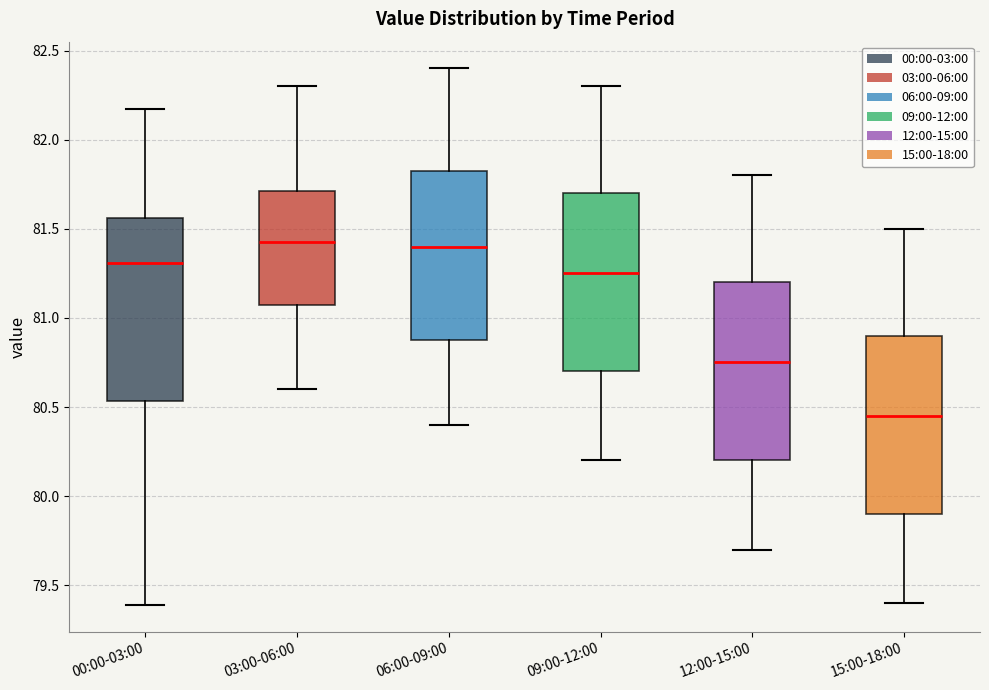

Where is the upper edge of the box for 00:00-03:00 on the y-axis? The values are not printed on the chart, so give them approximately, as read against the axis.

81.55